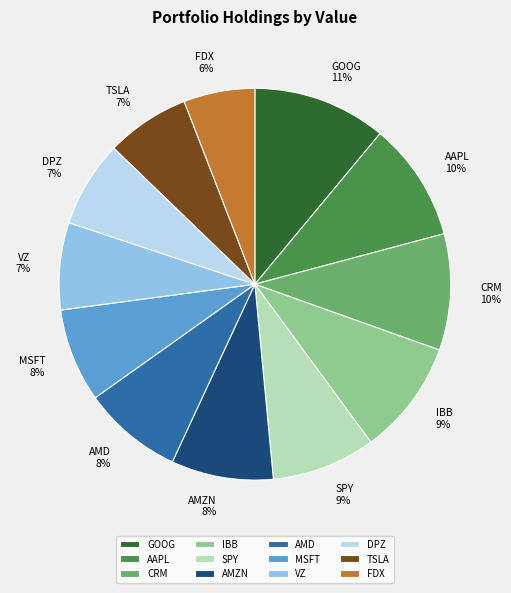

To the nearest percent, what portion does GOOG represent?

11%